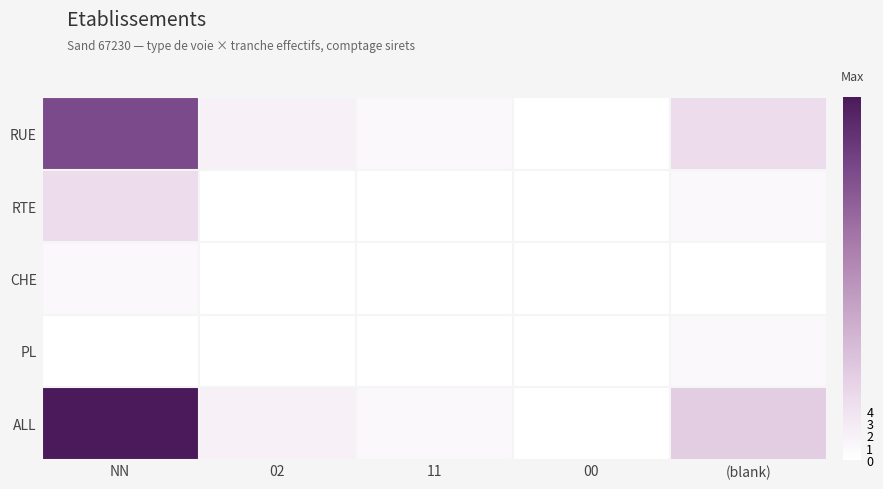

Rank the series at NN from highest to lowest value.

ALL, RUE, RTE, CHE, PL